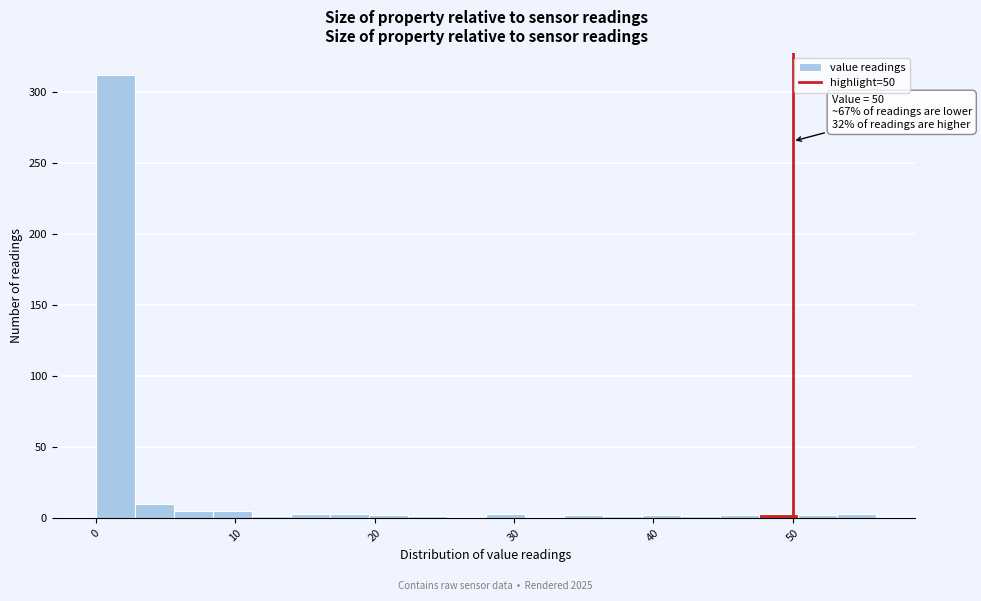

Around what value on the x-axis is the tallest bar? Give the approximate position of its centre, as read against the axis.

1